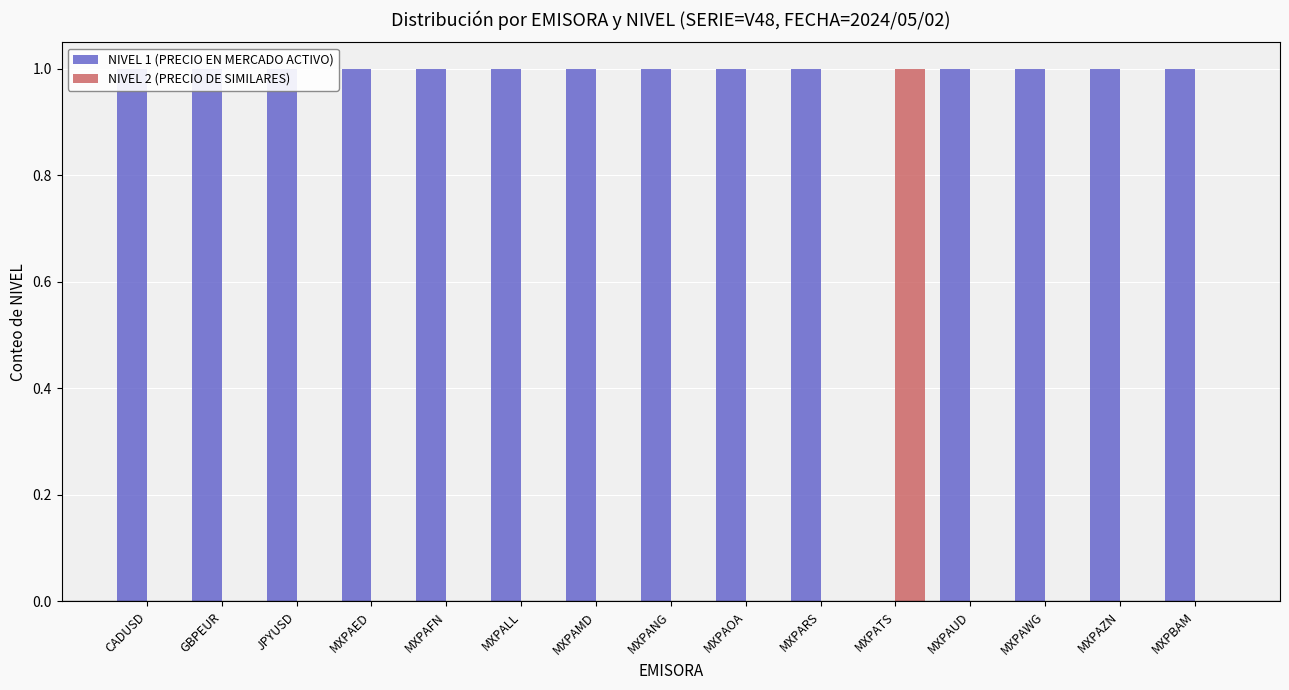

What is the maximum value shown in the chart?

1